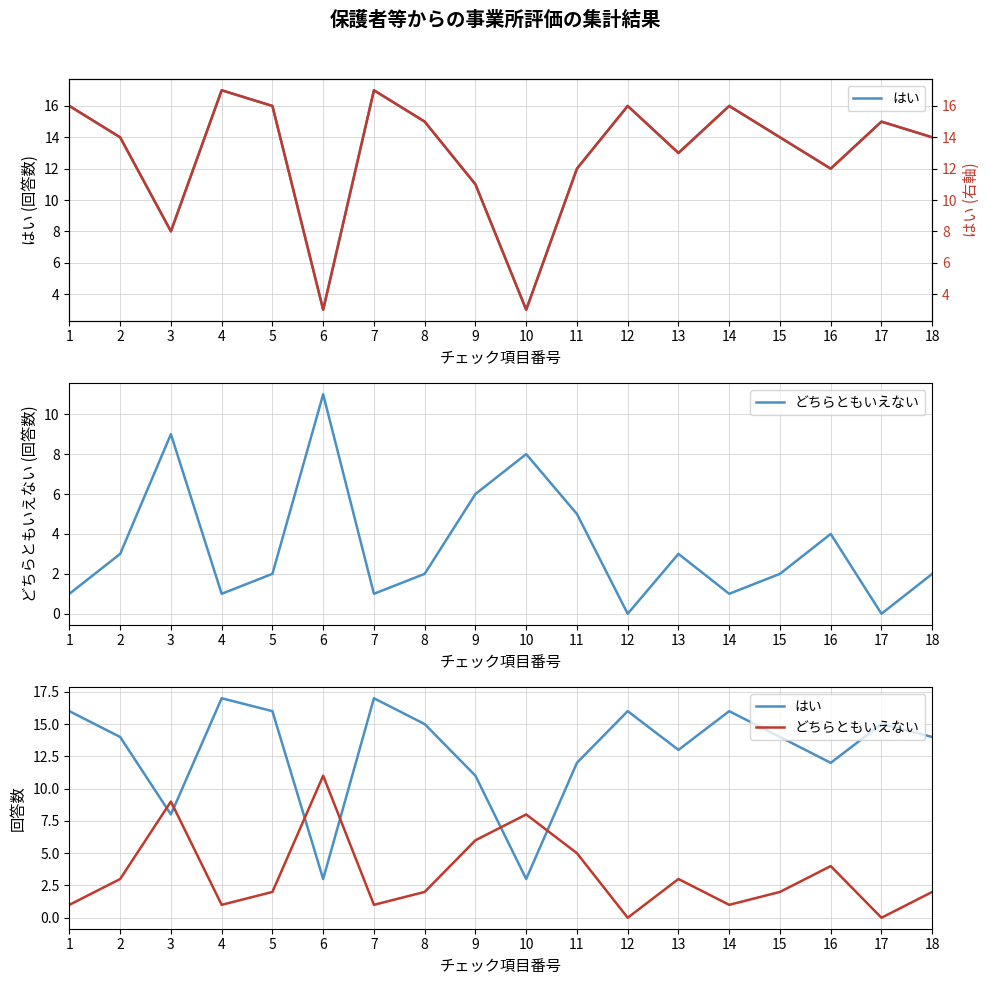

The value of はい at 8 is 15. True or false?

True